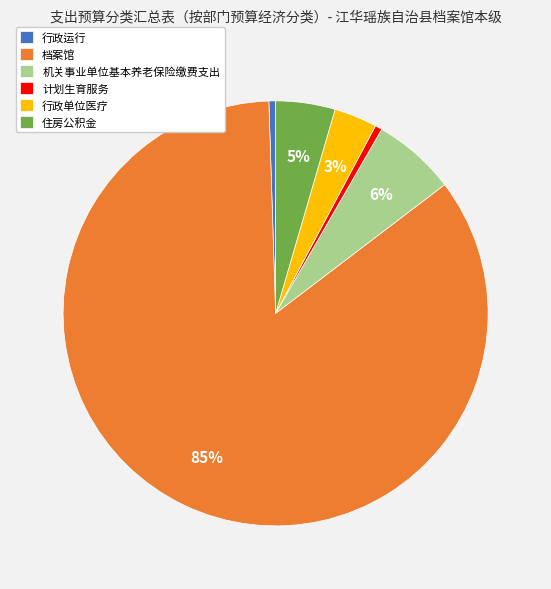

To the nearest percent, what percentage of the pie is 机关事业单位基本养老保险缴费支出?

6%